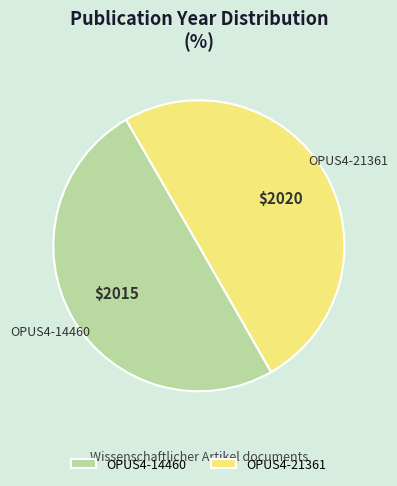

True or false: OPUS4-21361 accounts for 50% of the total.

True